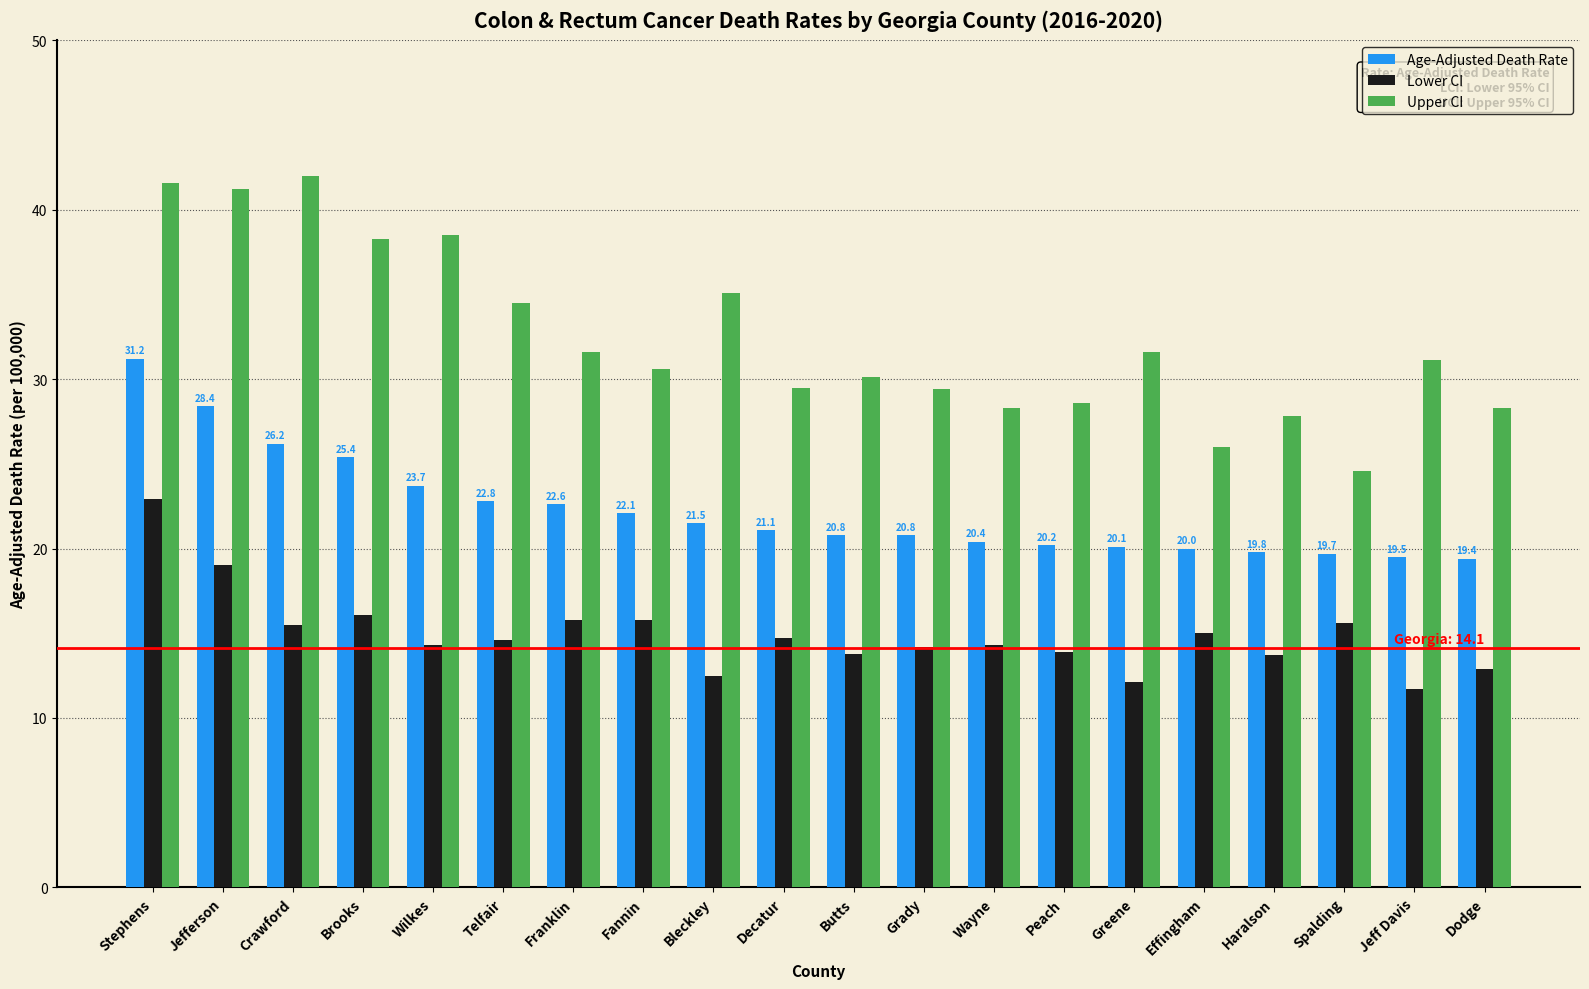

How many distinct data groups are displayed?

3